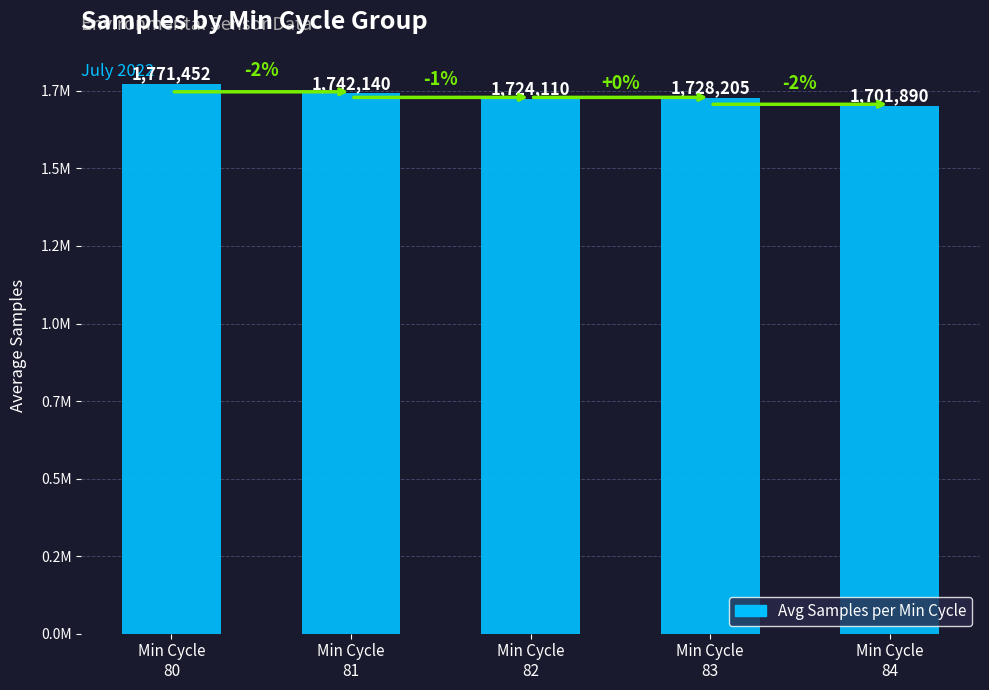

What is the average value?

1733559.8